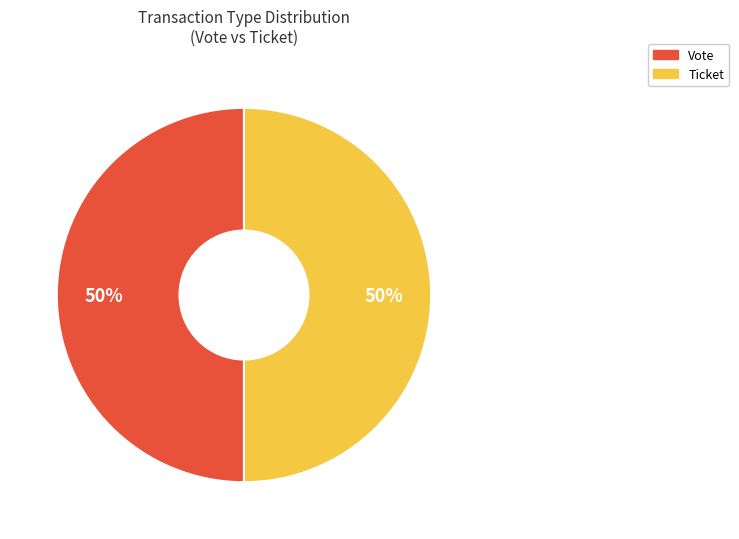

Is it true that Ticket is 59% of the pie?

False